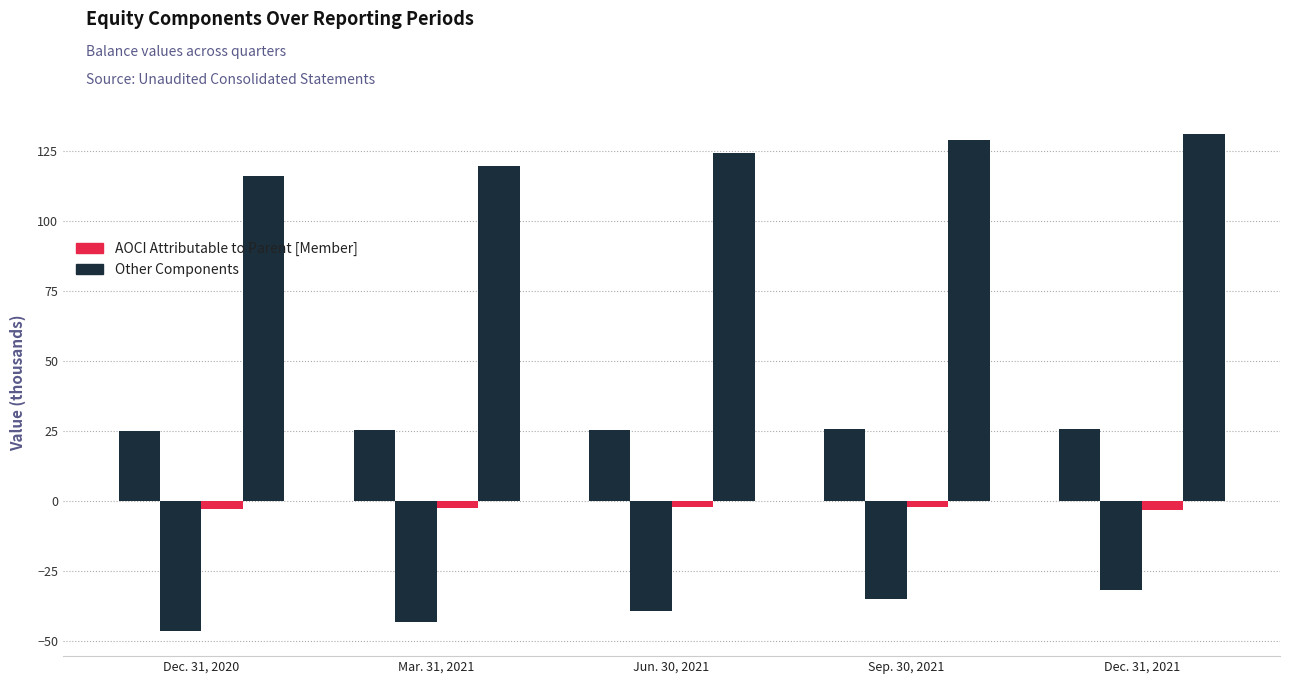

What is the label of the 3rd bar from the left?

Jun. 30, 2021